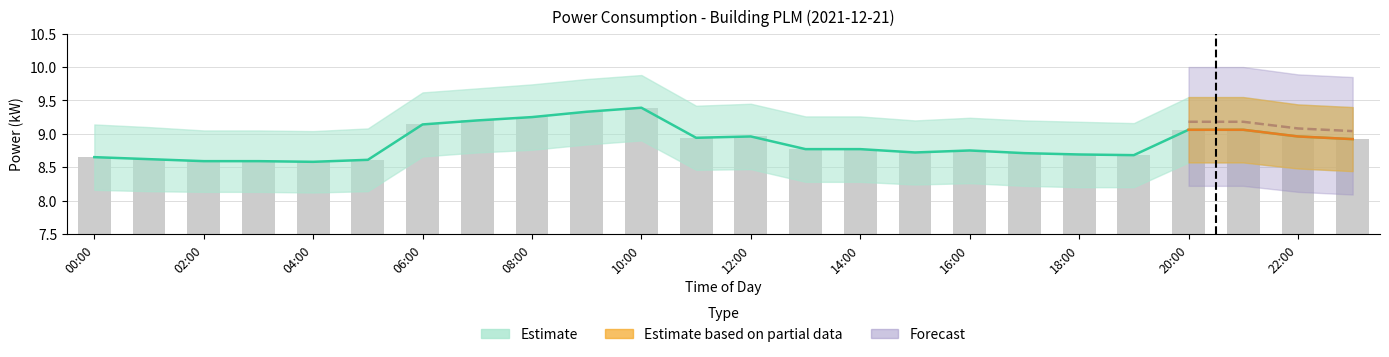

Between 13 and 20, which is larger?

20